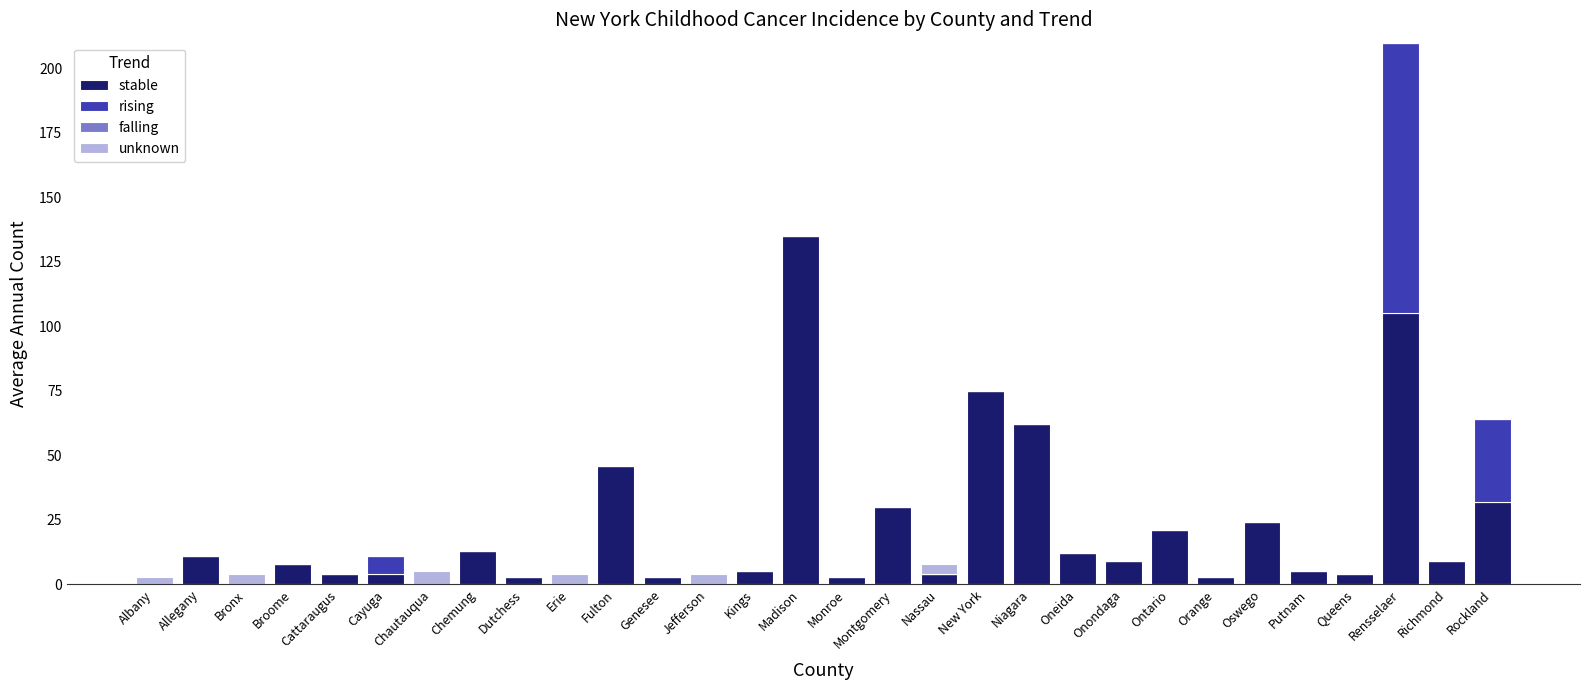

What is the approximate value of stable at Onondaga, to the nearest 10?

10